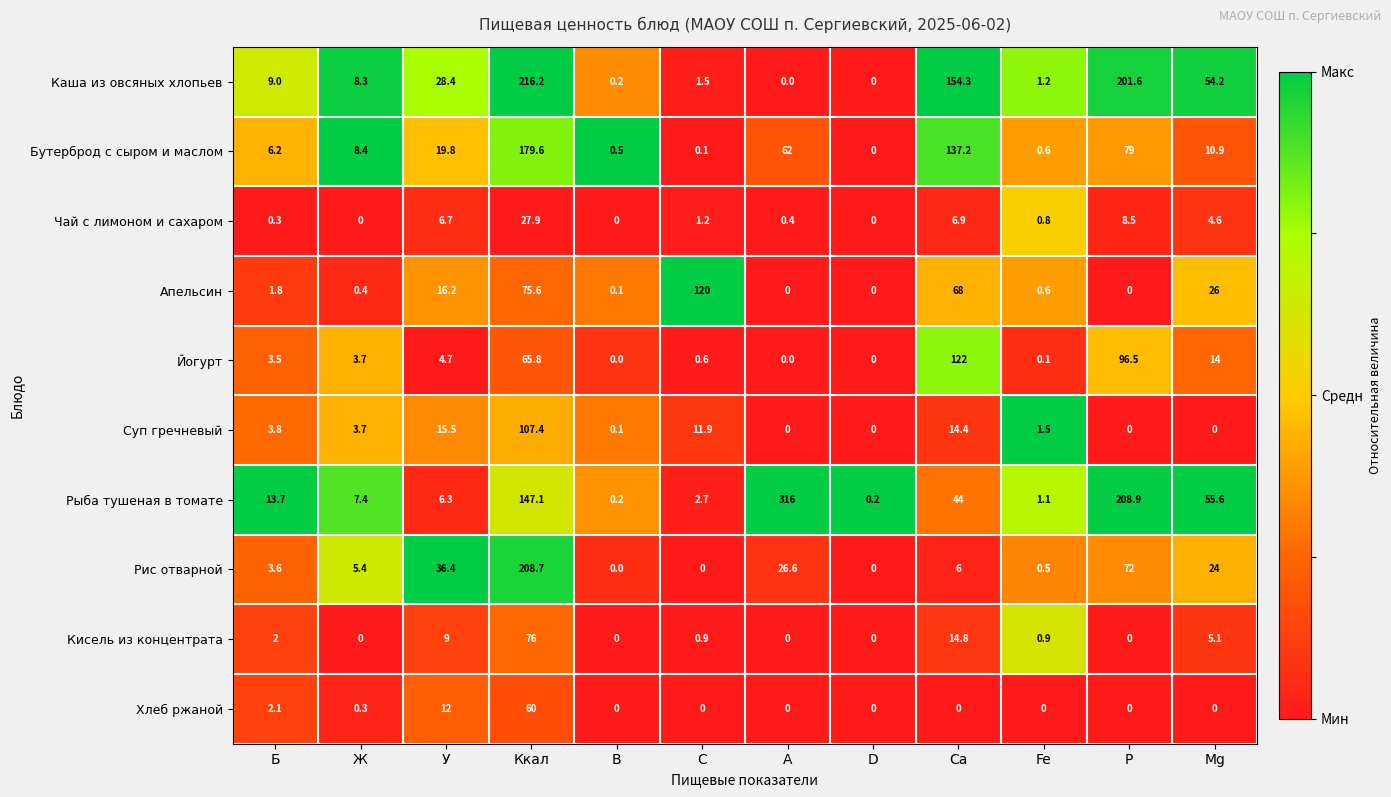

Which series changed the most between Ж and Fe?

Бутерброд с сыром и маслом